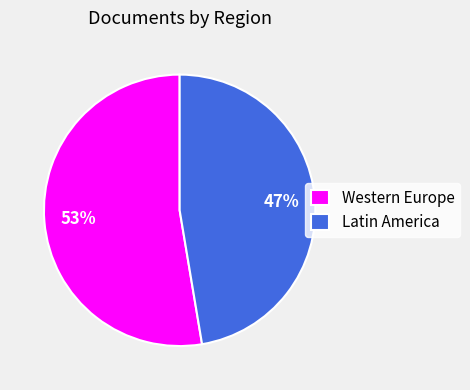

Combined, do Western Europe and Latin America account for over 50%?

Yes